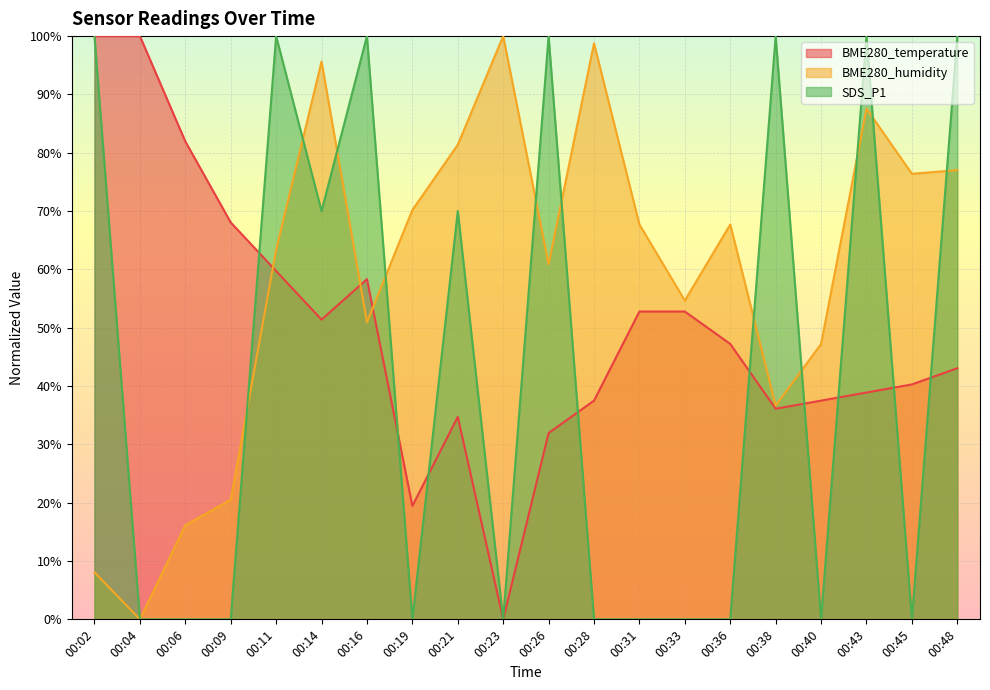

What is the total value across all series at 00:33?

107.4